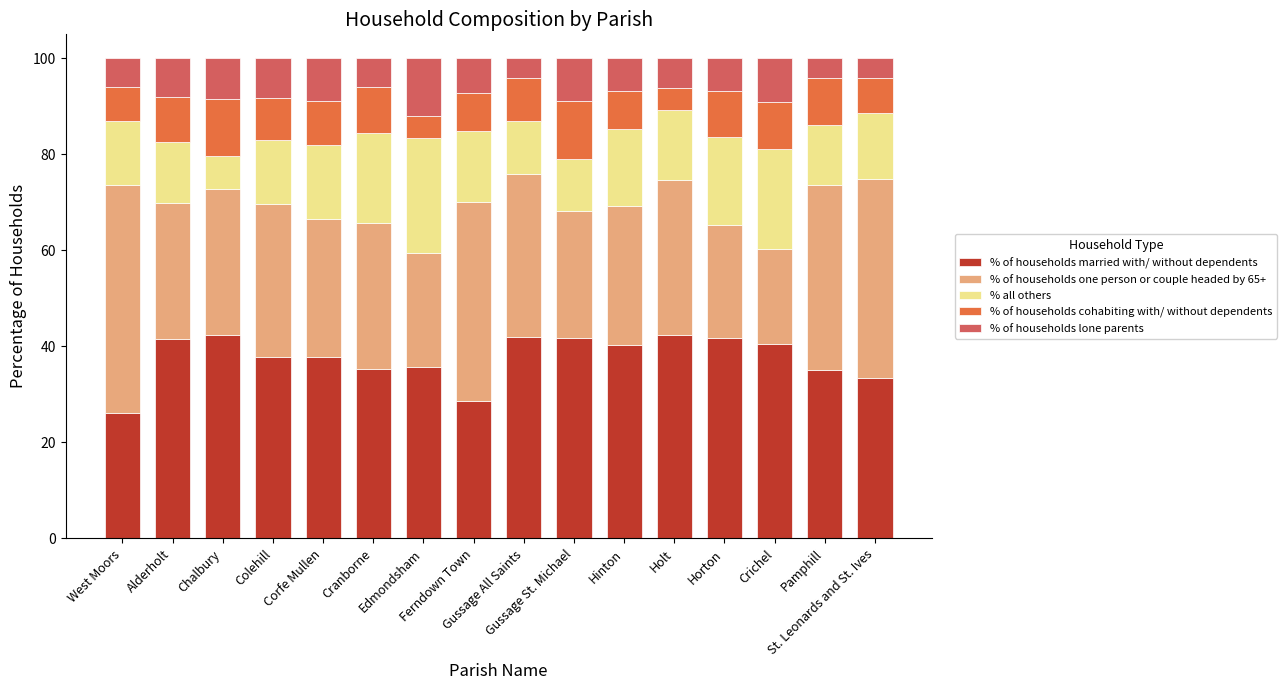

What is the difference between the second highest and minimum values in the % of households married with/ without dependents series?

16.3